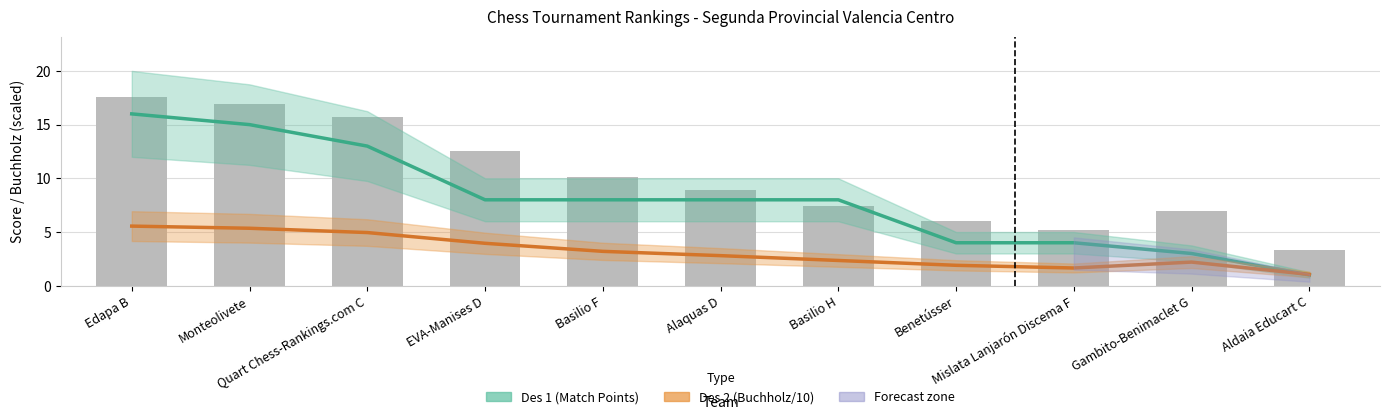

What is the greatest value displayed?

17.6